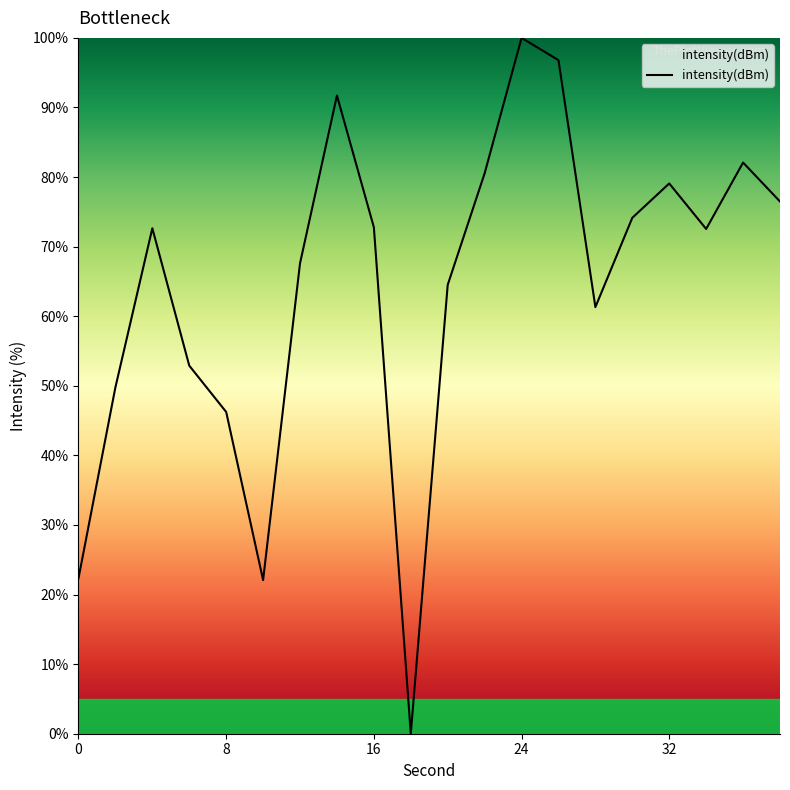

What is the greatest value displayed?

100.0